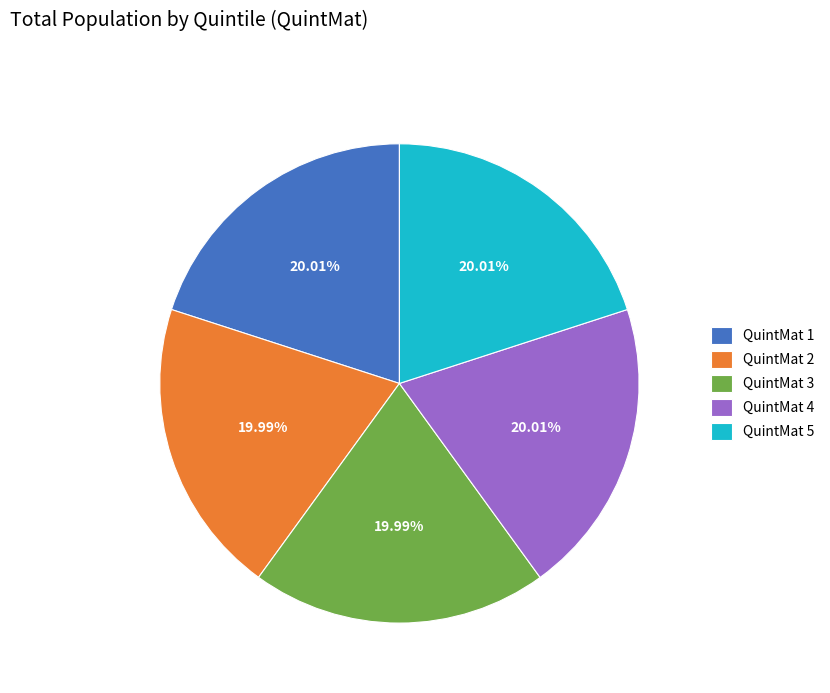

What is the ratio of the value at QuintMat 1 to the value at QuintMat 4?

1.0